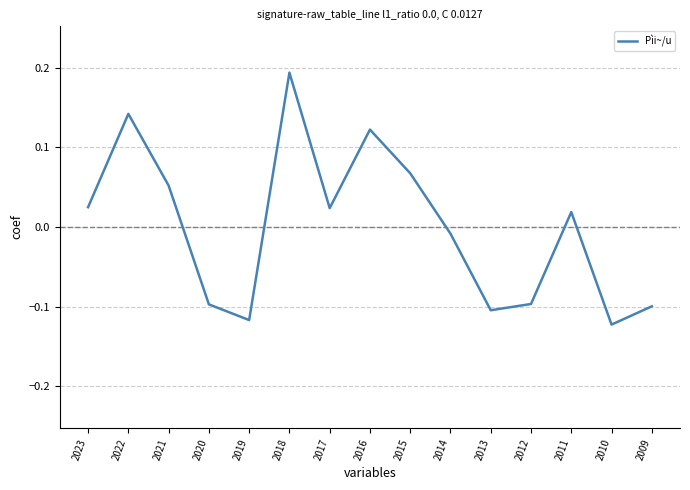

What is the change in value from 2018 to 2009?

-0.3